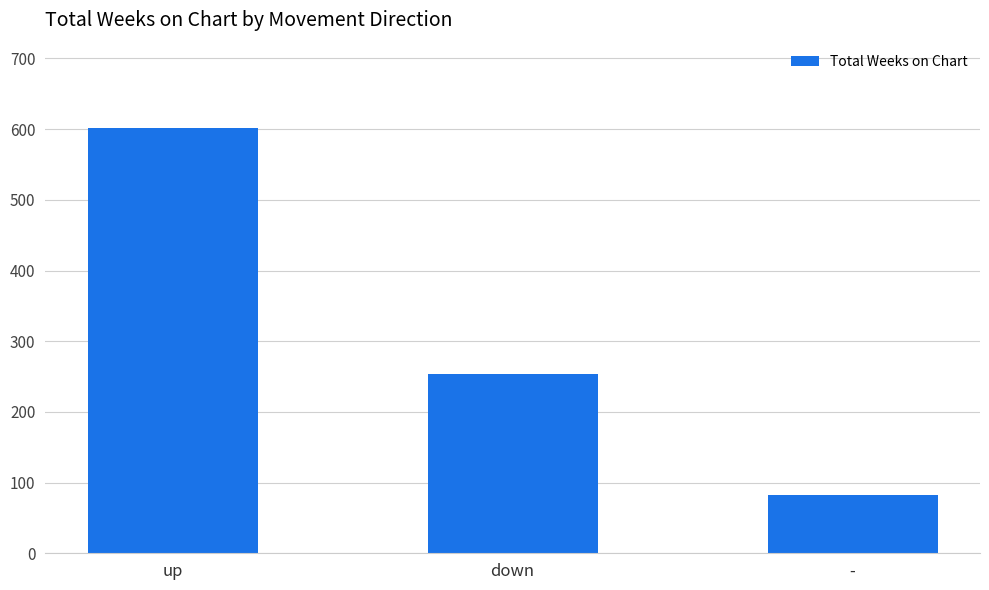

The value at - is 83. True or false?

True